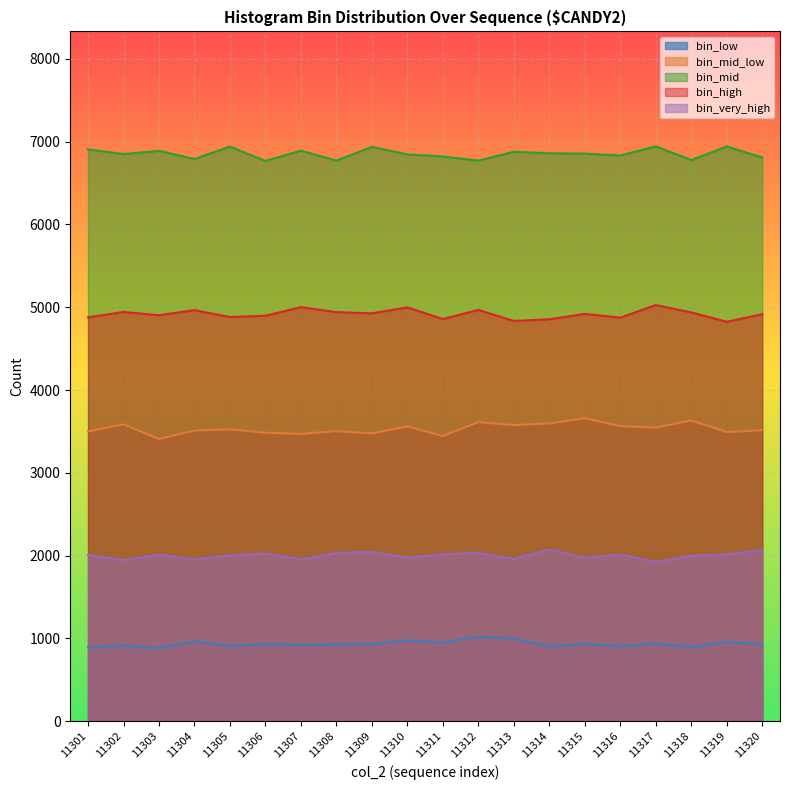

Does the chart display data point markers on the line(s)?

No